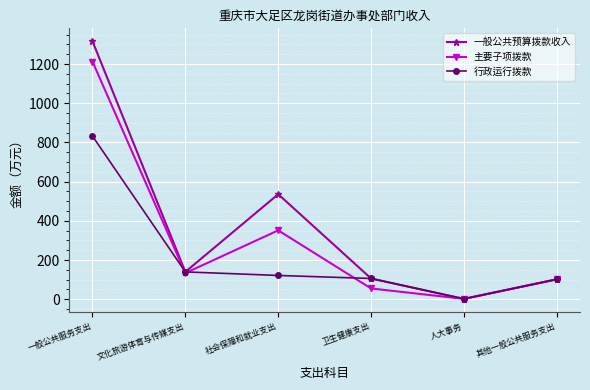

At how many categories does at least one series exceed 1019?

1